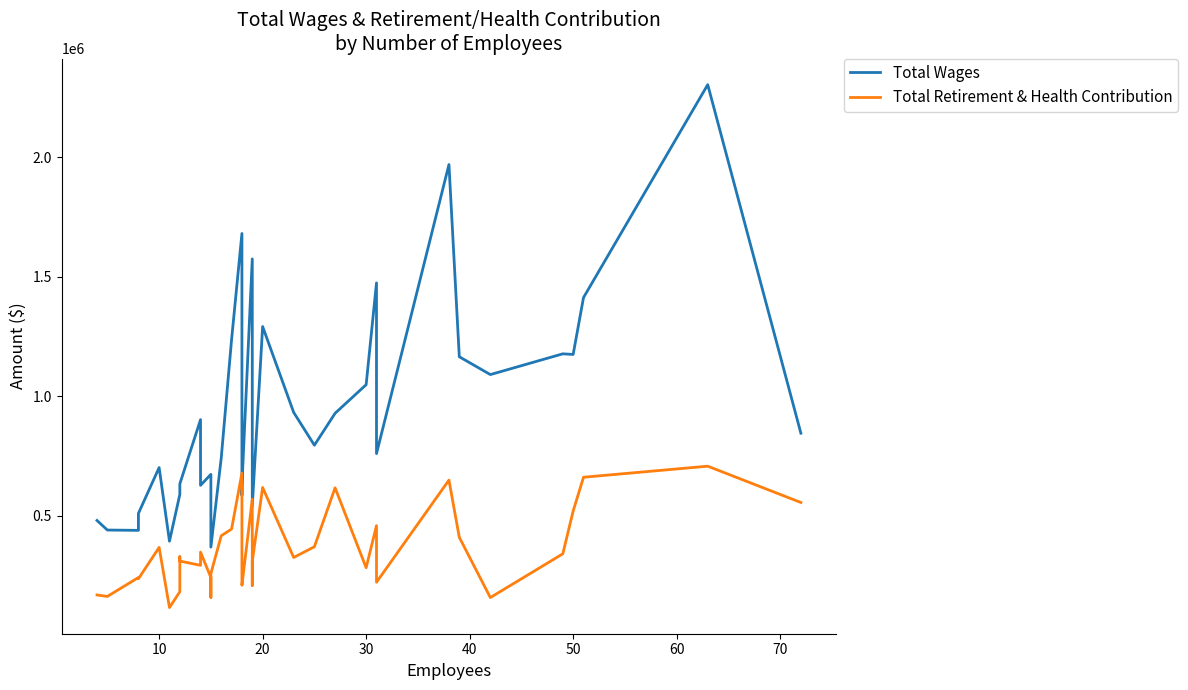

Which series has the largest range (max minus min)?

Total Wages